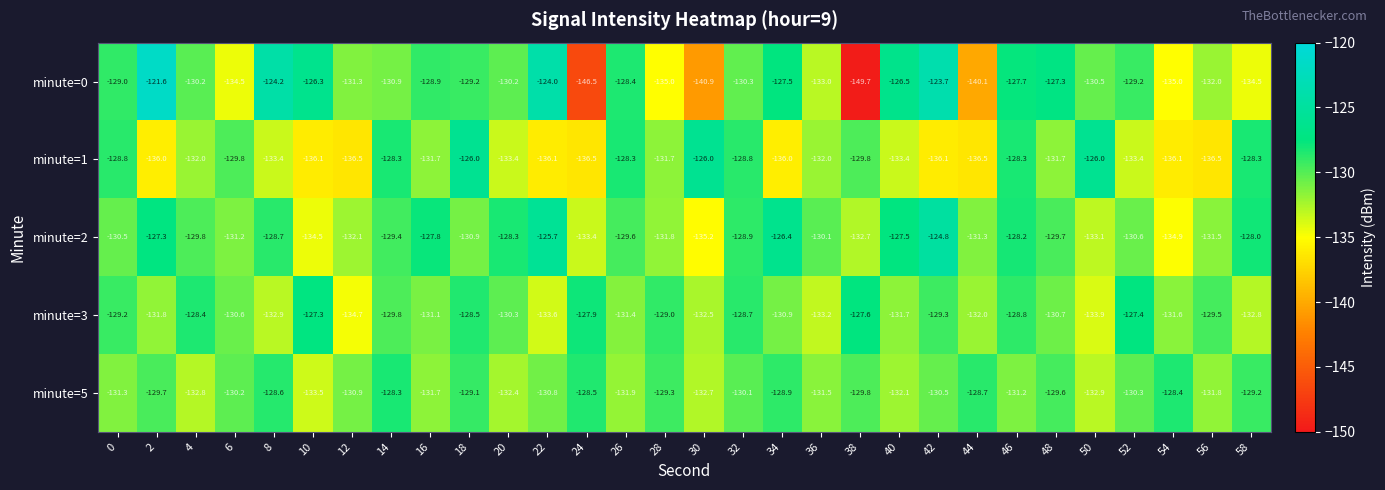

True or false: minute=1 has a value of -132.0 at 36.

True